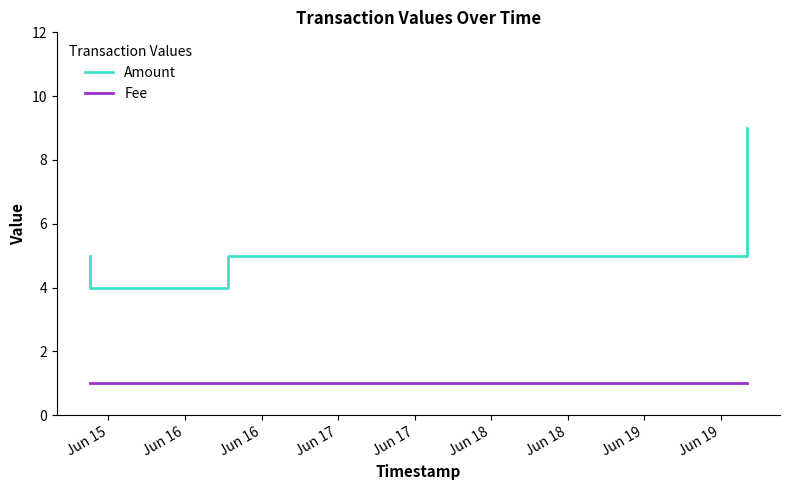

At how many categories does at least one series exceed 3?

5